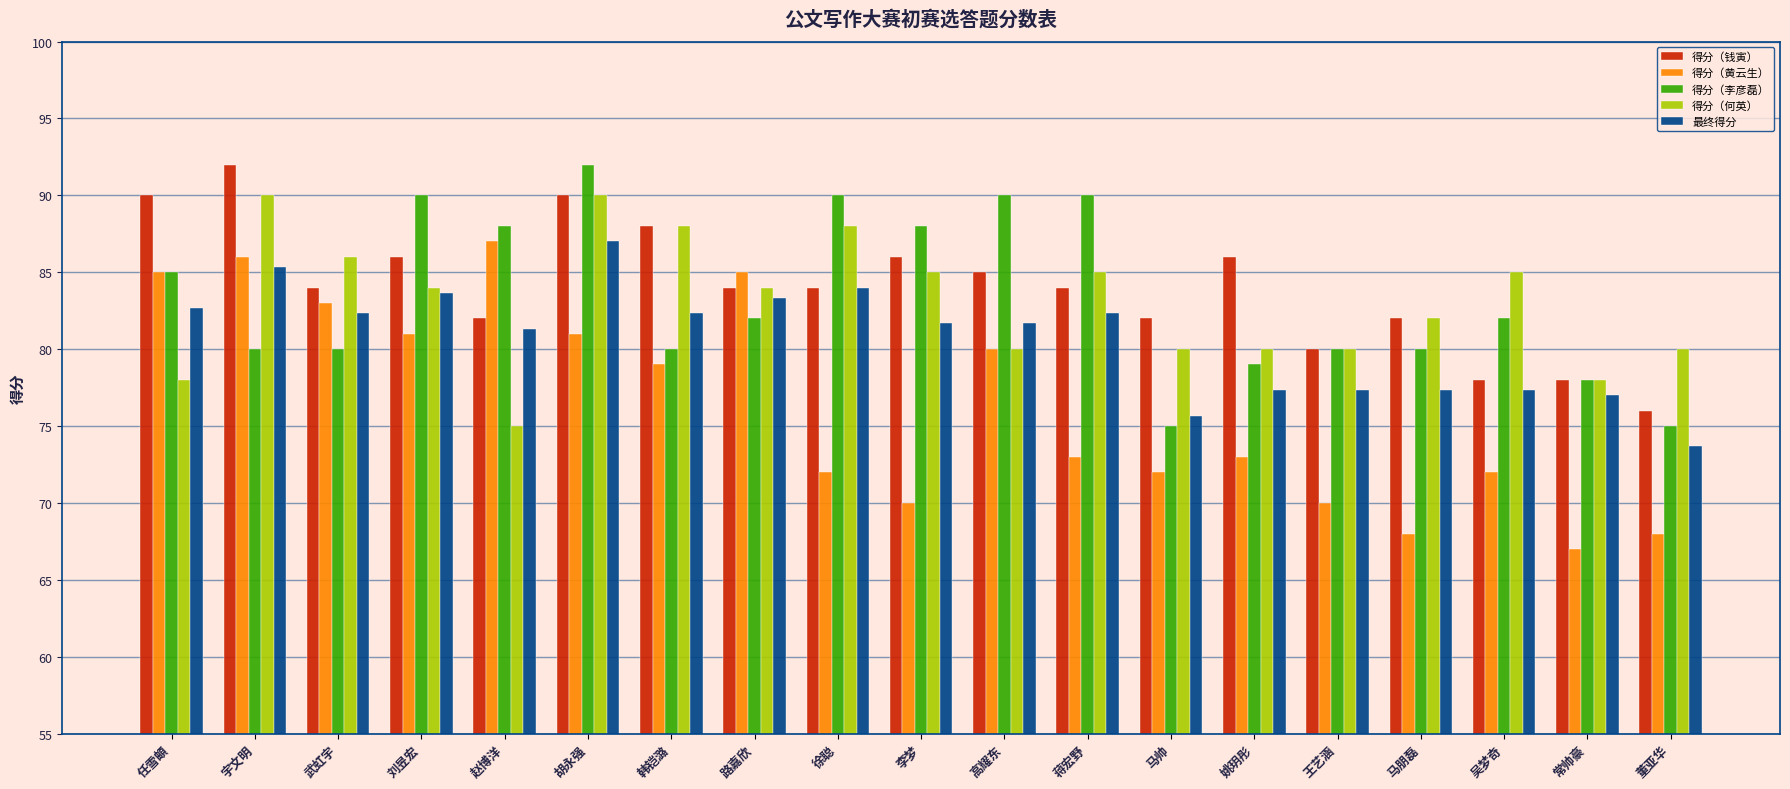

Count the number of data series in this chart.

5